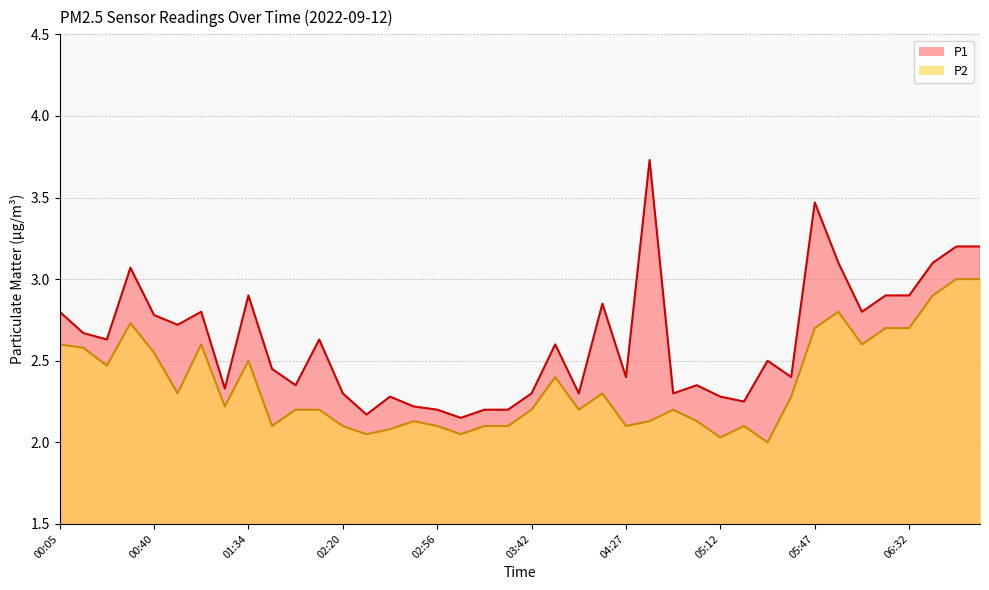

What is the average value of the P2 series?

2.4